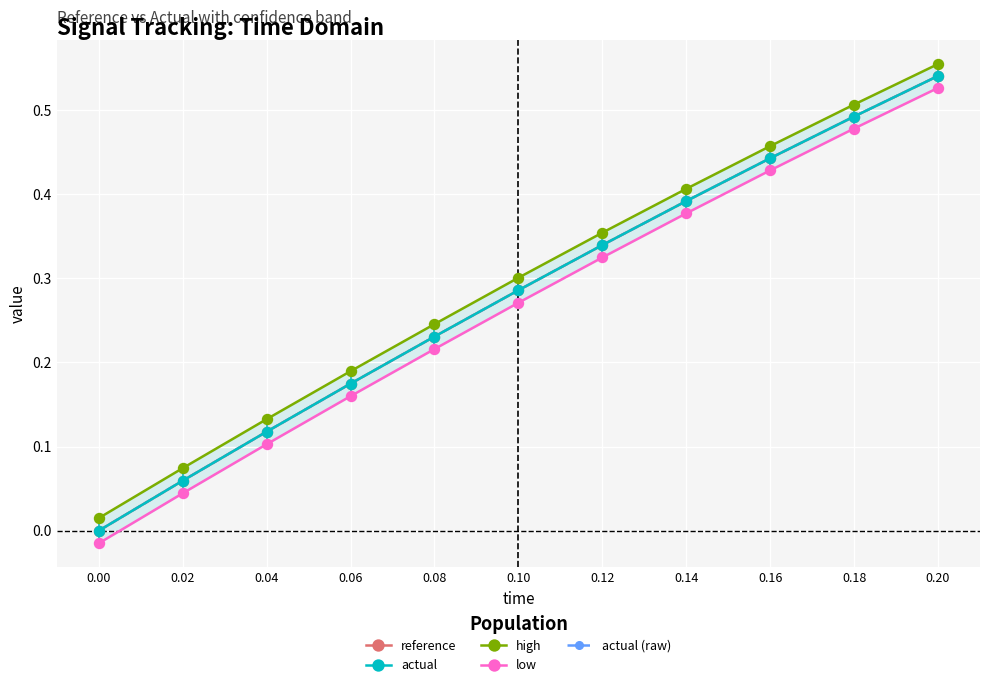

Rank the series by their maximum value, from lowest to highest.

low, reference, actual, actual (raw), high